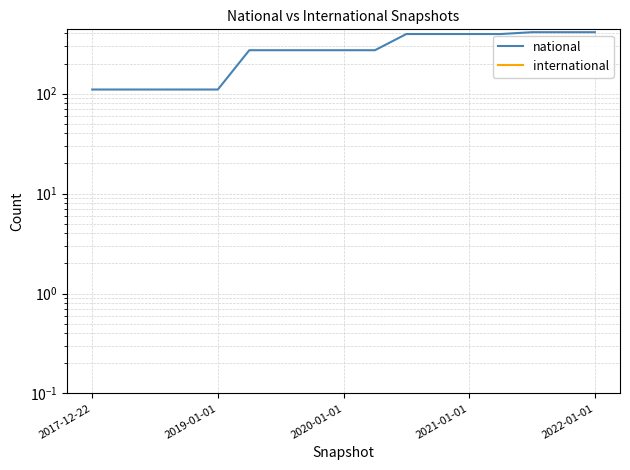

What is the sum of the national values at 9 and 7?

544